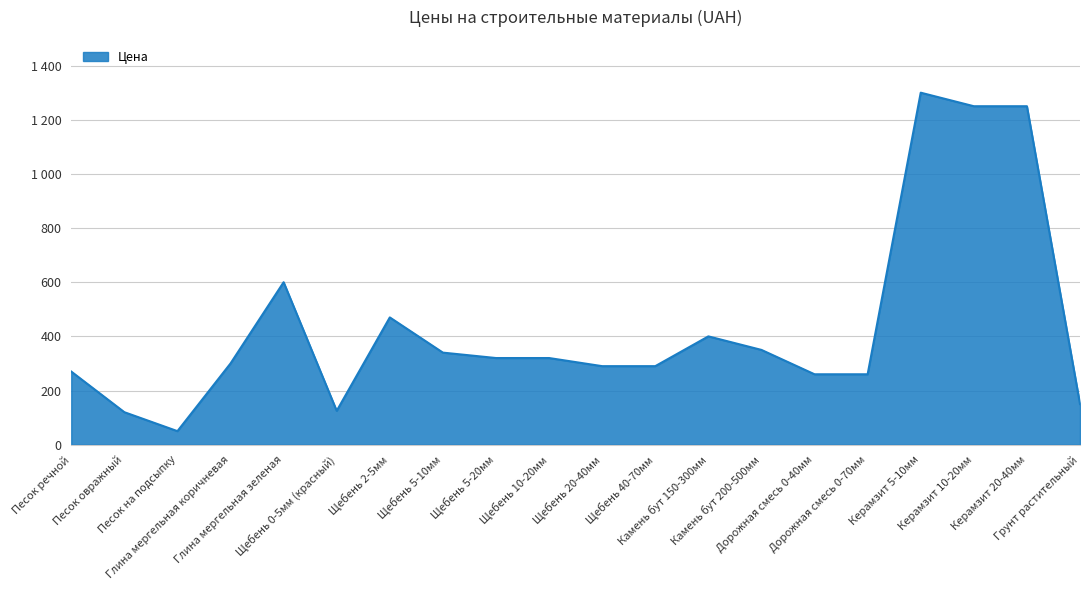

Reading left to right, transcribe all the data shown in this chart.

Песок речной=270	Песок овражный=120	Песок на подсыпку=50	Глина мергельная коричневая=300	Глина мергельная зеленая=600	Щебень 0-5мм (красный)=125	Щебень 2-5мм=470	Щебень 5-10мм=340	Щебень 5-20мм=320	Щебень 10-20мм=320	Щебень 20-40мм=290	Щебень 40-70мм=290	Камень бут 150-300мм=400	Камень бут 200-500мм=350	Дорожная смесь 0-40мм=260	Дорожная смесь 0-70мм=260	Керамзит 5-10мм=1300	Керамзит 10-20мм=1250	Керамзит 20-40мм=1250	Грунт растительный=150